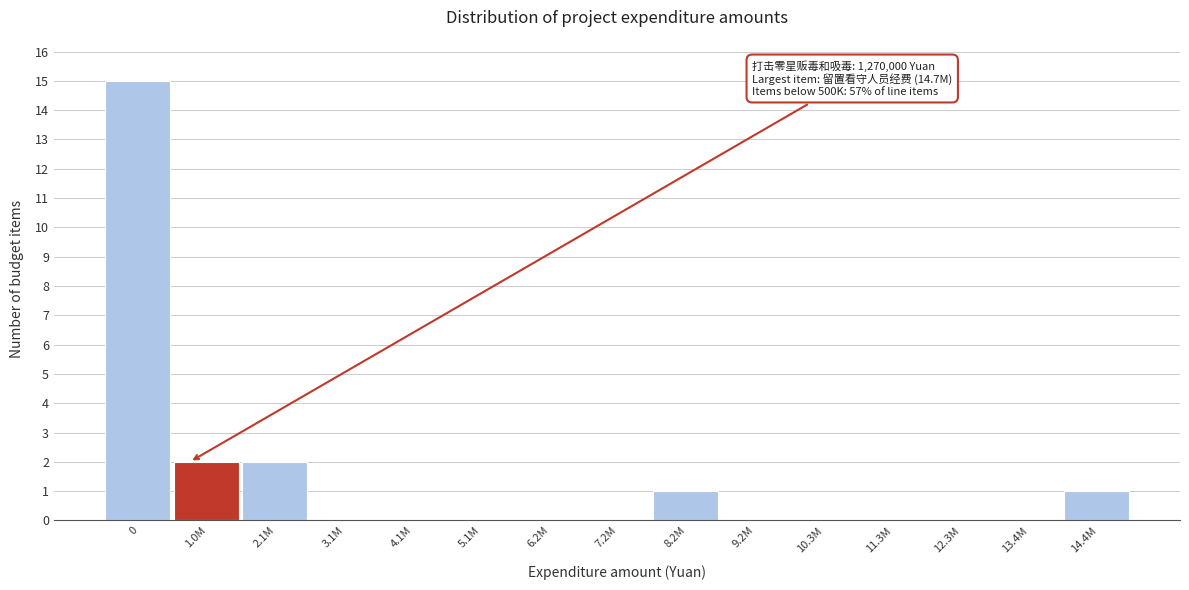

Reading right to left, list all the values displayed in this chart.

14.4M=1	13.4M=0	12.3M=0	11.3M=0	10.3M=0	9.2M=0	8.2M=1	7.2M=0	6.2M=0	5.1M=0	4.1M=0	3.1M=0	2.1M=2	1.0M=2	0=15